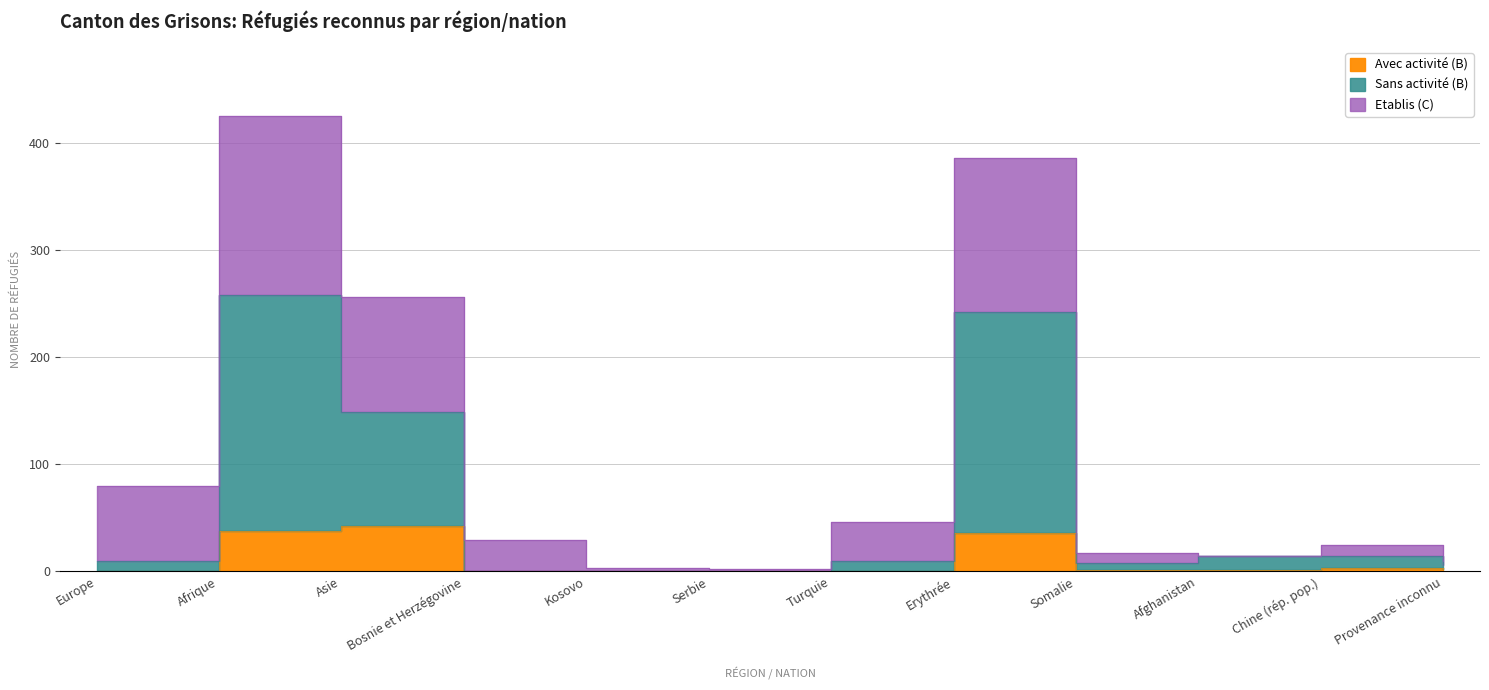

Which series has the largest total across all categories?

Total B